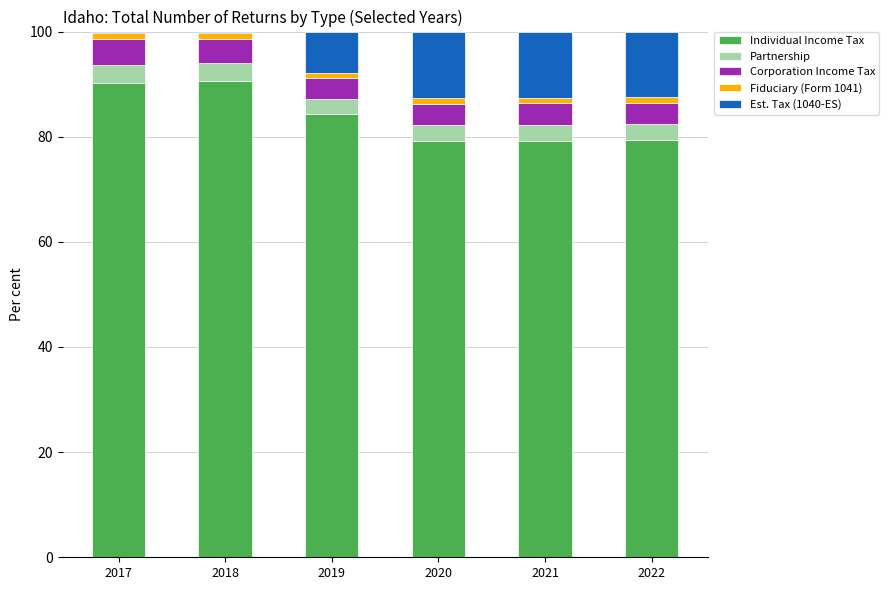

The value of Individual Income Tax at 2021 is 79.2. True or false?

True